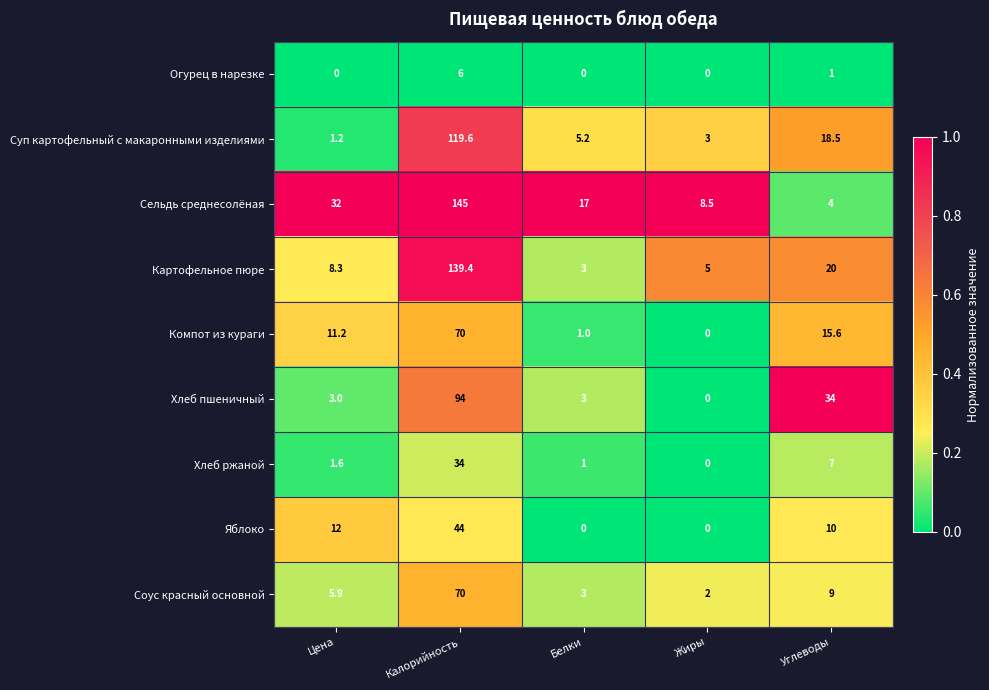

What is the spread (max minus min) of values at Жиры?

8.5